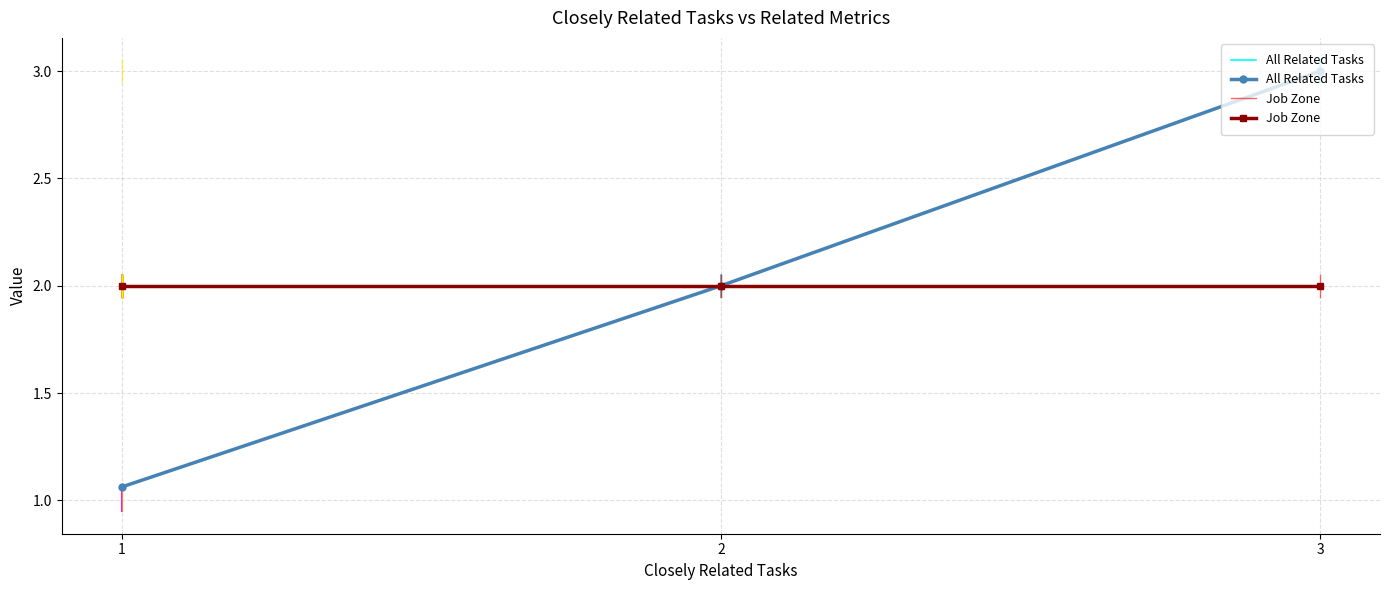

The value of All Related Tasks at 1 is 1.1. True or false?

True